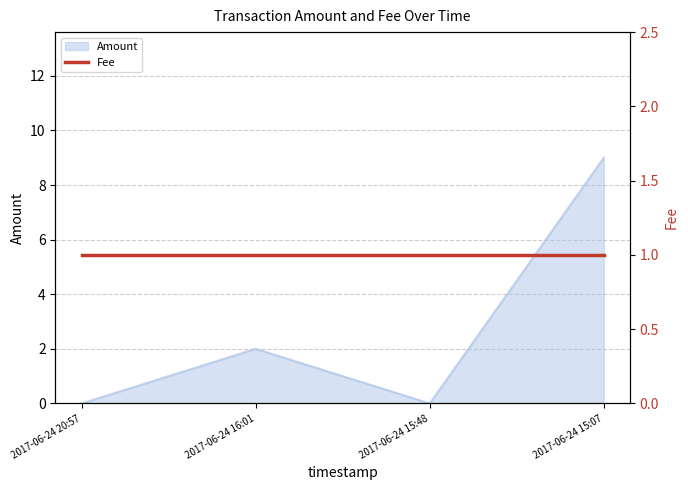

At which label does the data first exceed 2?

2017-06-24 15:07